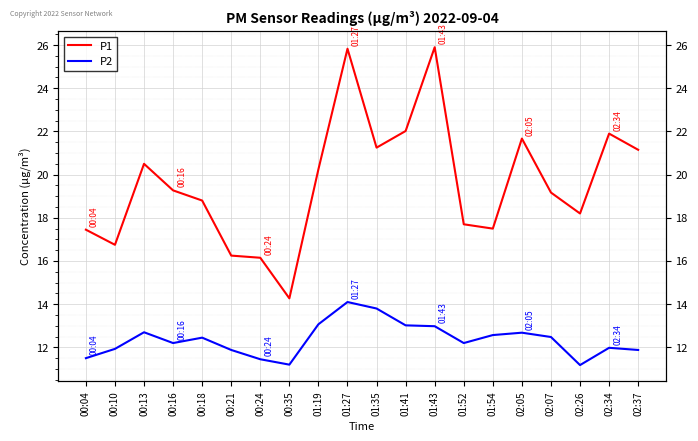

What is the sum of all P2 values?

247.2